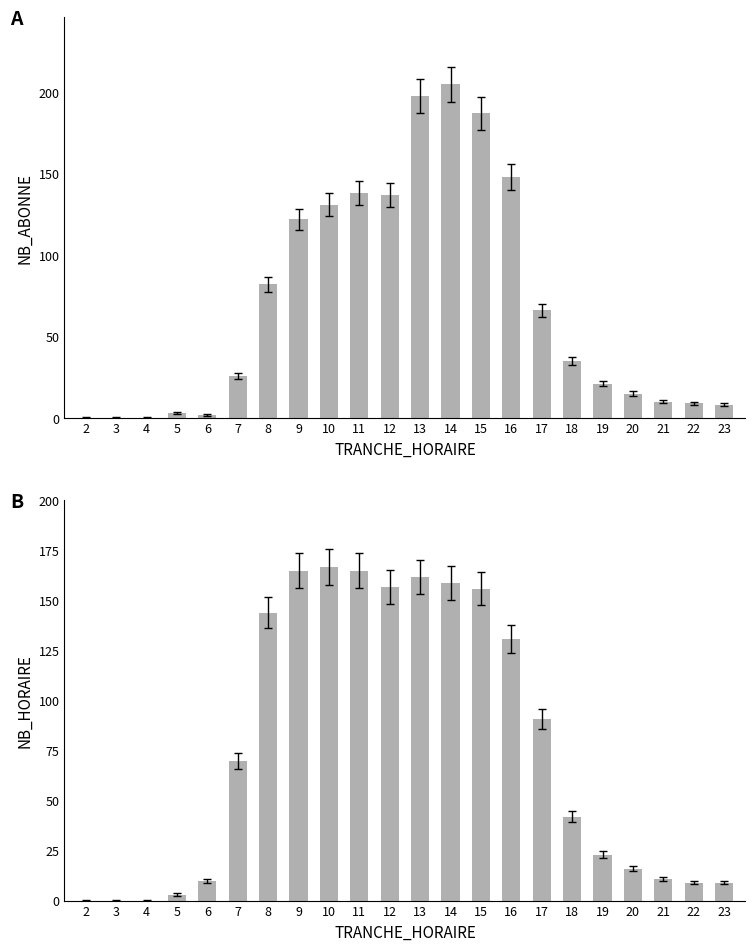

Which series has the widest spread of values?

NB_ABONNE